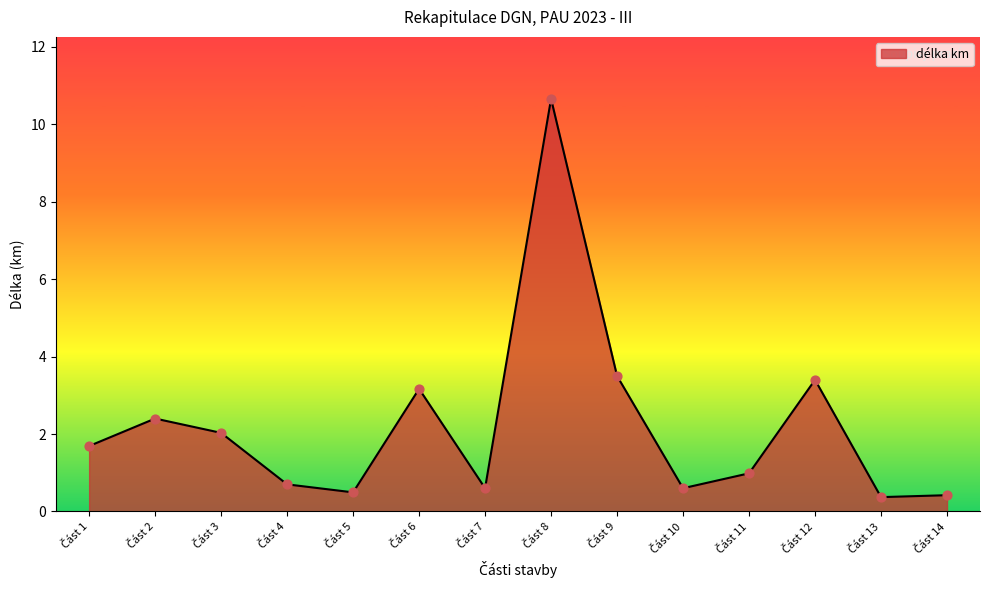

What is the minimum value shown in the chart?

0.4